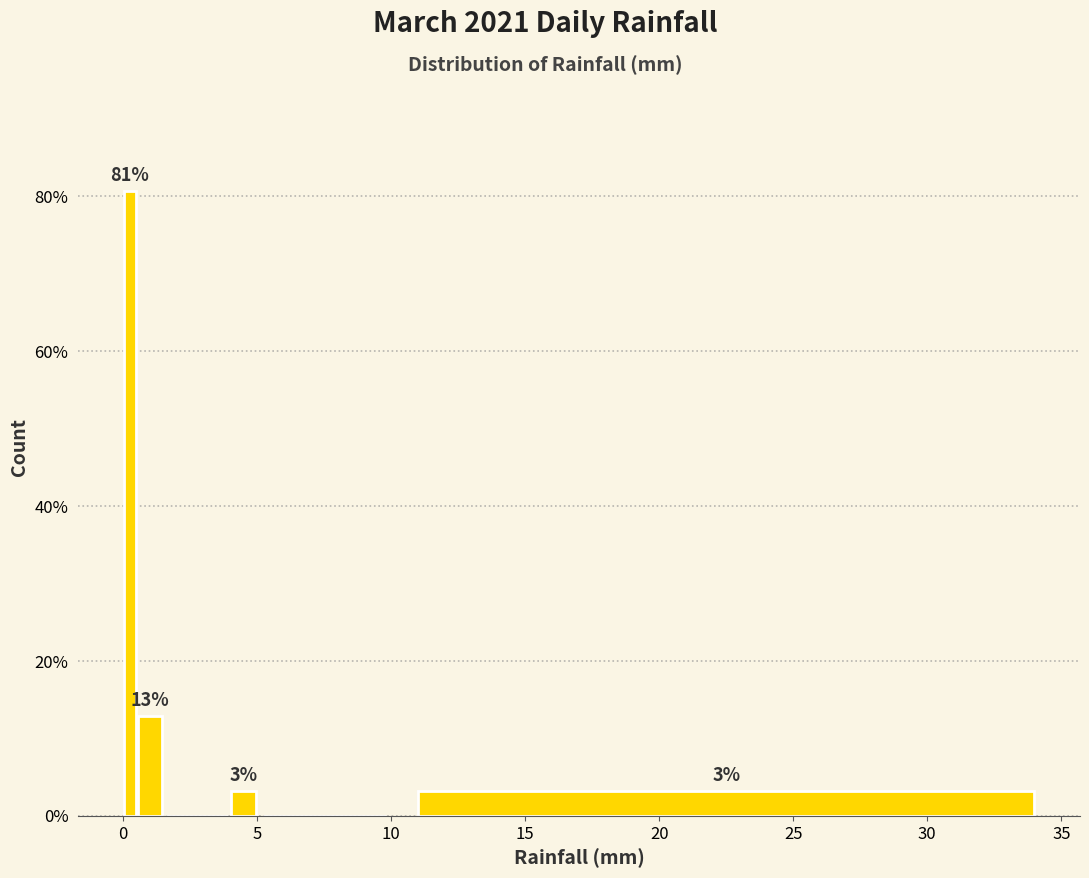

Read against the x-axis, roughly where is the centre of the tallest bar?

0.5